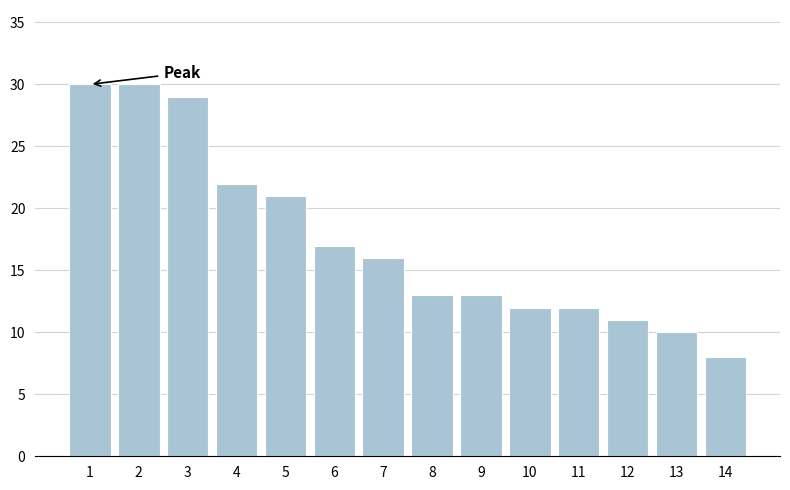

Reading left to right, extract all data points from this chart.

30	30	29	22	21	17	16	13	13	12	12	11	10	8